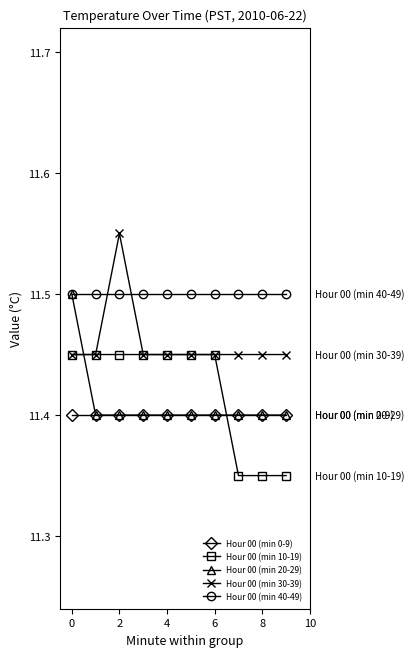

True or false: Hour 00 (min 40-49) and Hour 00 (min 10-19) cross at least once.

False